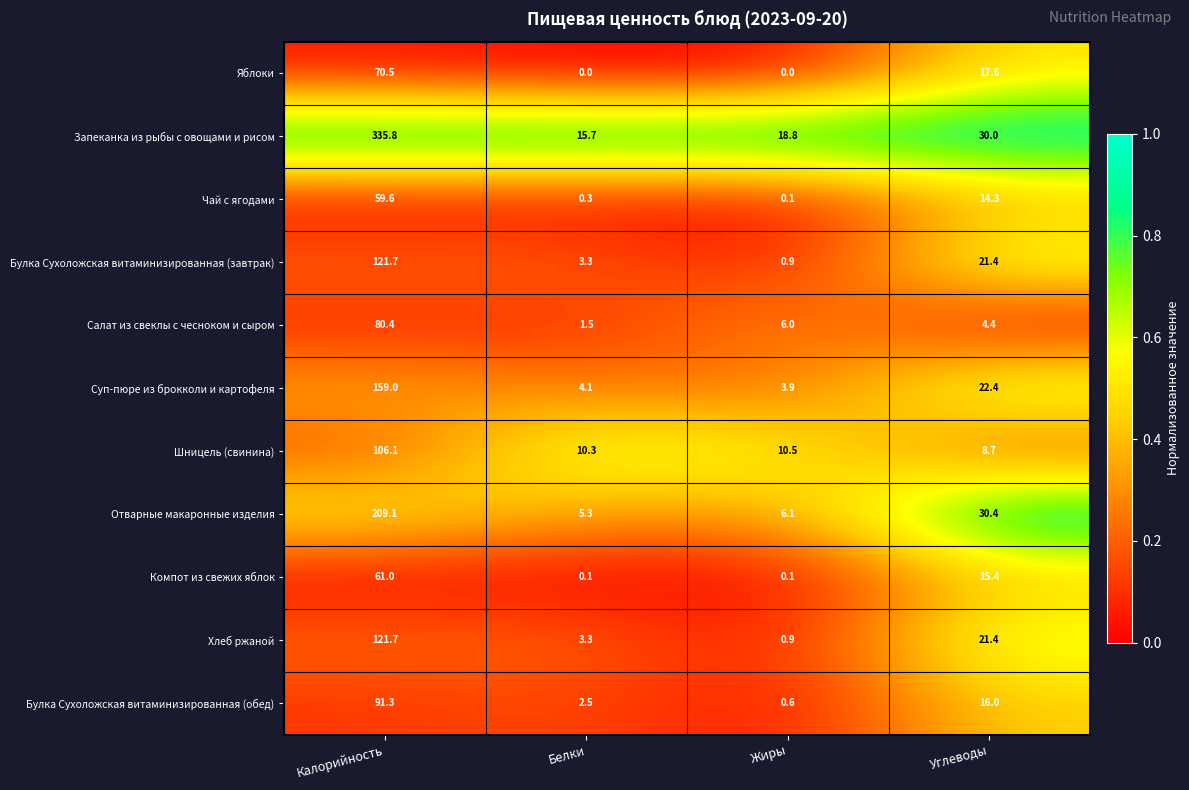

At which label does Хлеб ржаной first exceed 21?

Калорийность